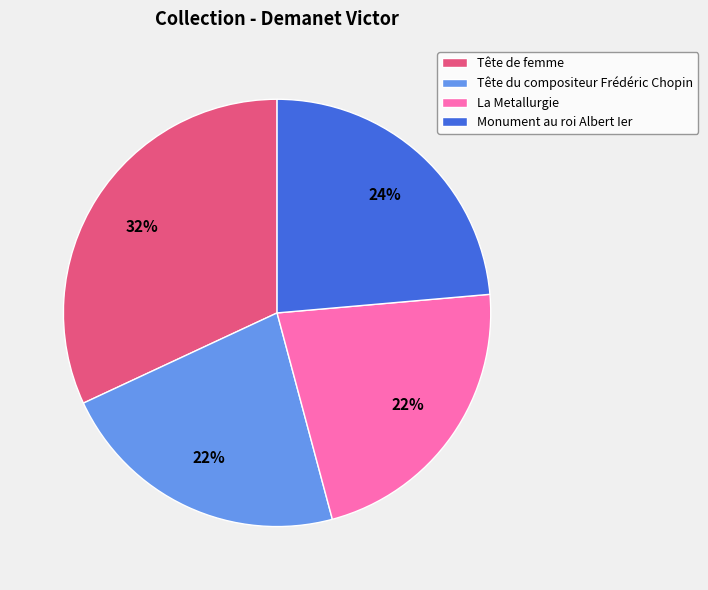

What is the ratio of the value at La Metallurgie to the value at Monument au roi Albert Ier?

0.9